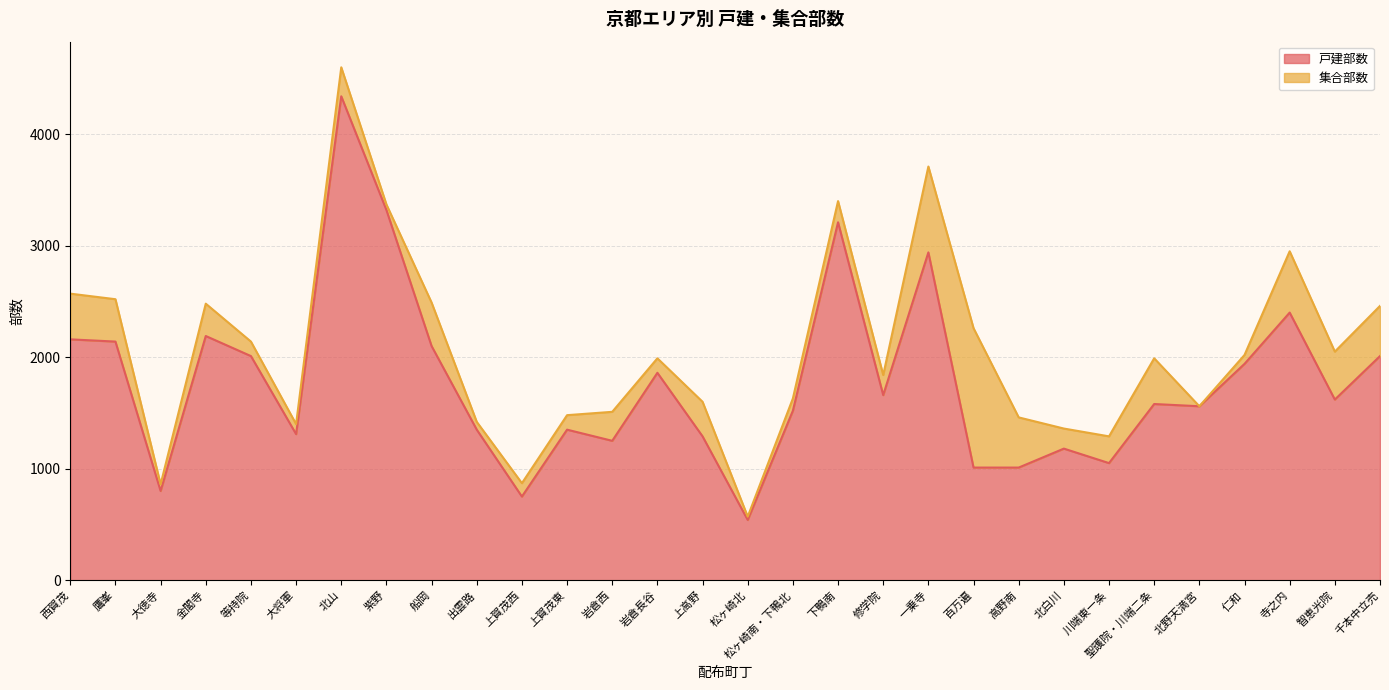

What is the minimum value shown in the chart?

540